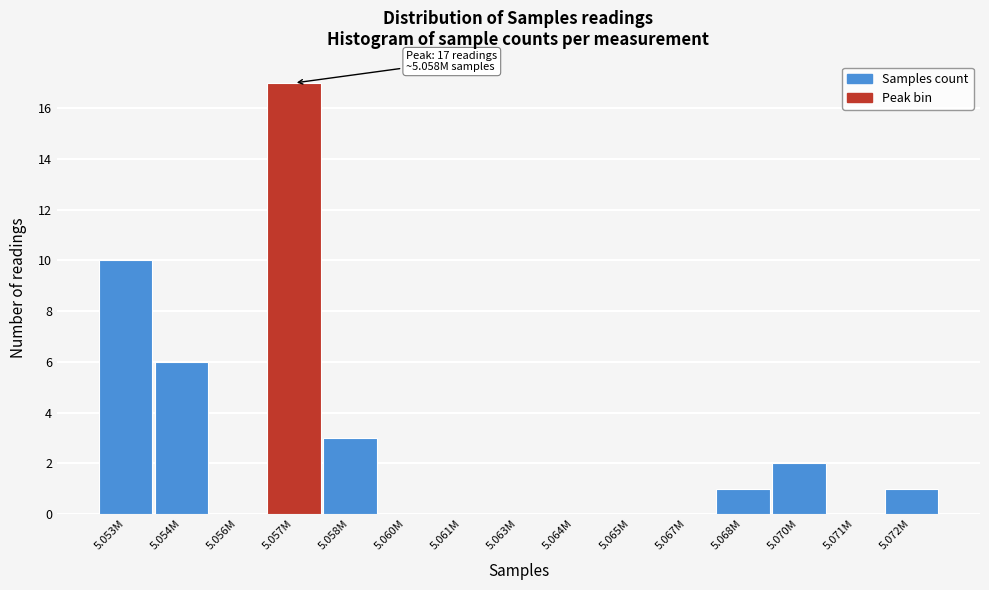

Reading left to right, what are all the values shown in this chart?

5.053M=10	5.054M=6	5.056M=0	5.057M=17	5.058M=3	5.060M=0	5.061M=0	5.063M=0	5.064M=0	5.065M=0	5.067M=0	5.068M=1	5.070M=2	5.071M=0	5.072M=1